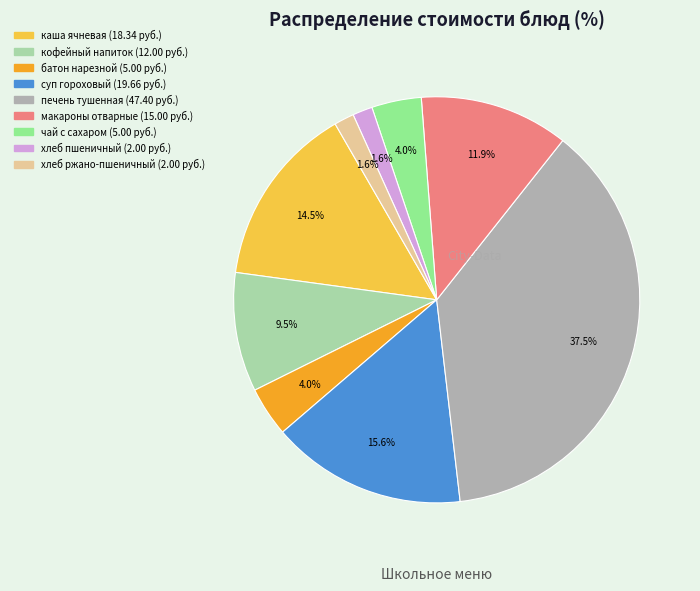

Is суп гороховый the majority of the pie?

No